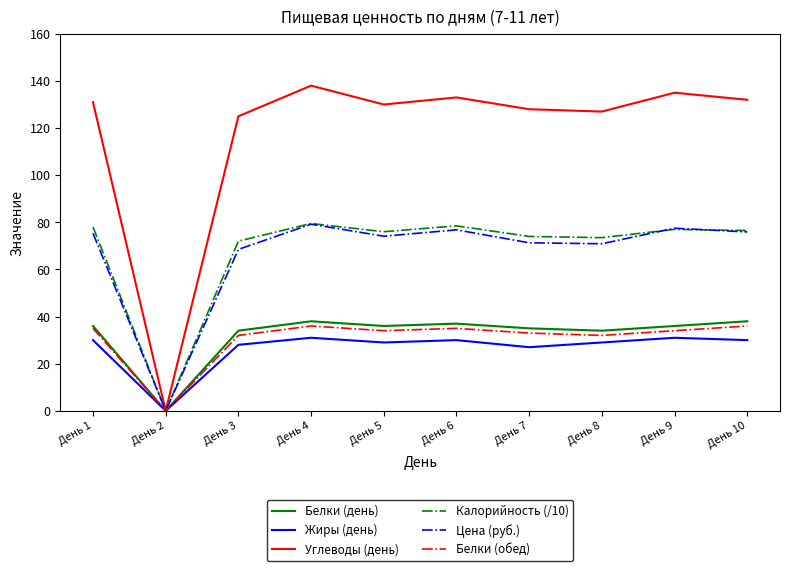

True or false: Углеводы (день) has a value of 56.0 at День 10.

False